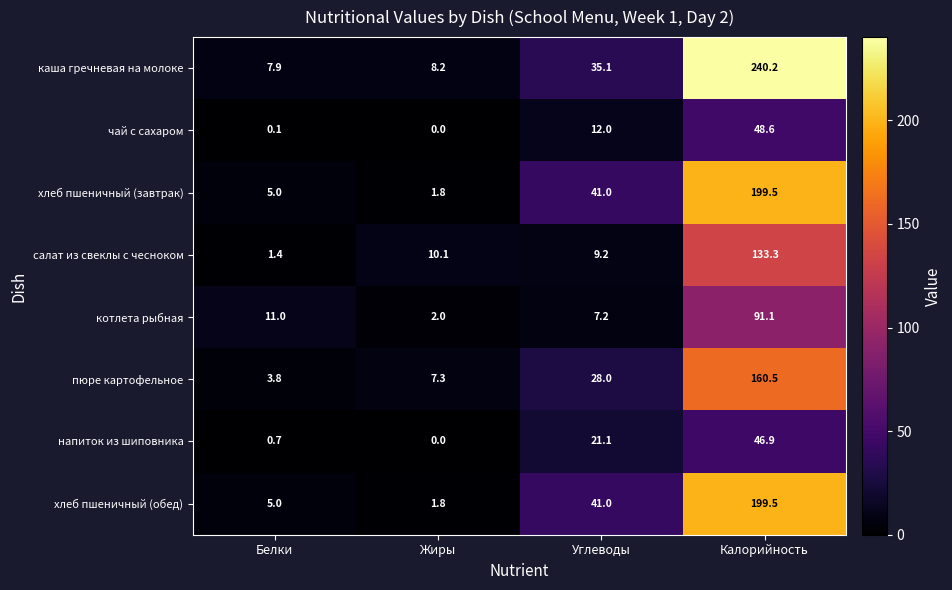

Which series has the widest spread of values?

каша гречневая на молоке